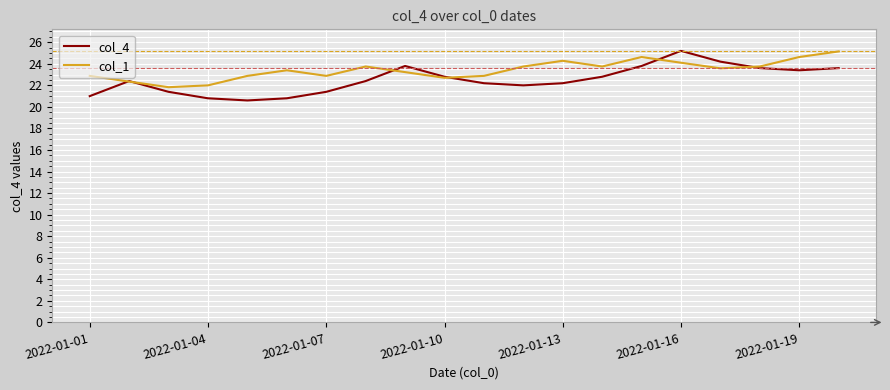

Which series has the widest spread of values?

col_4